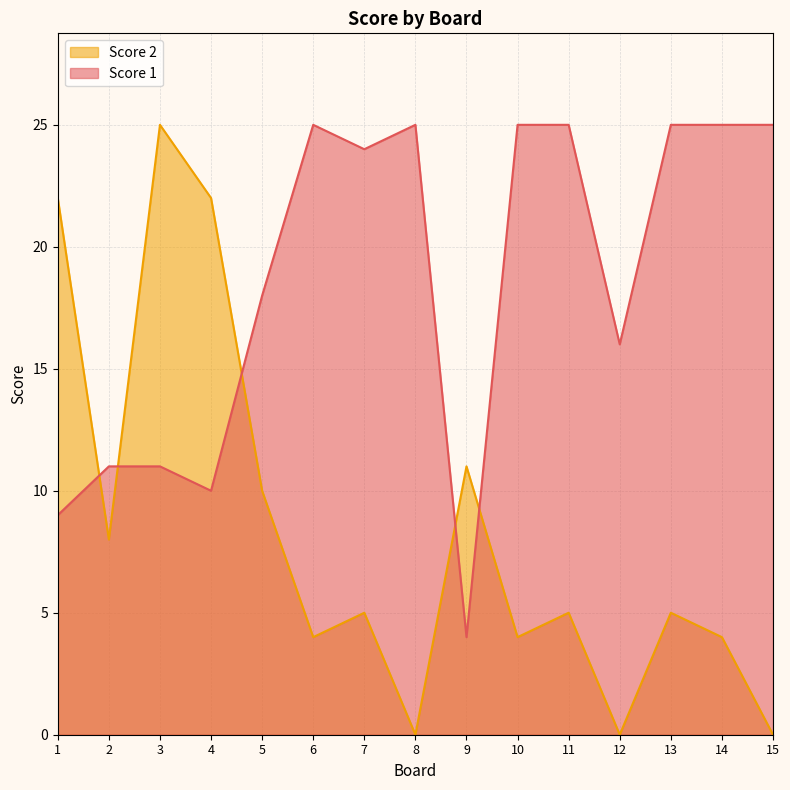

Which series has the largest range (max minus min)?

Score 2